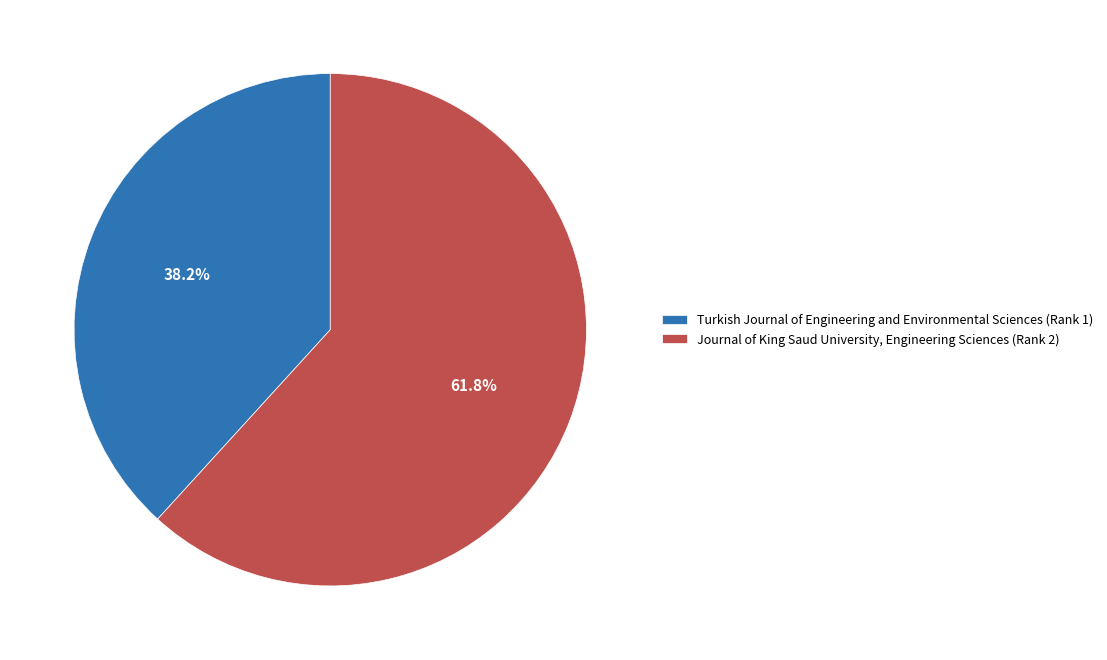

To the nearest percent, what is the average slice percentage?

50%